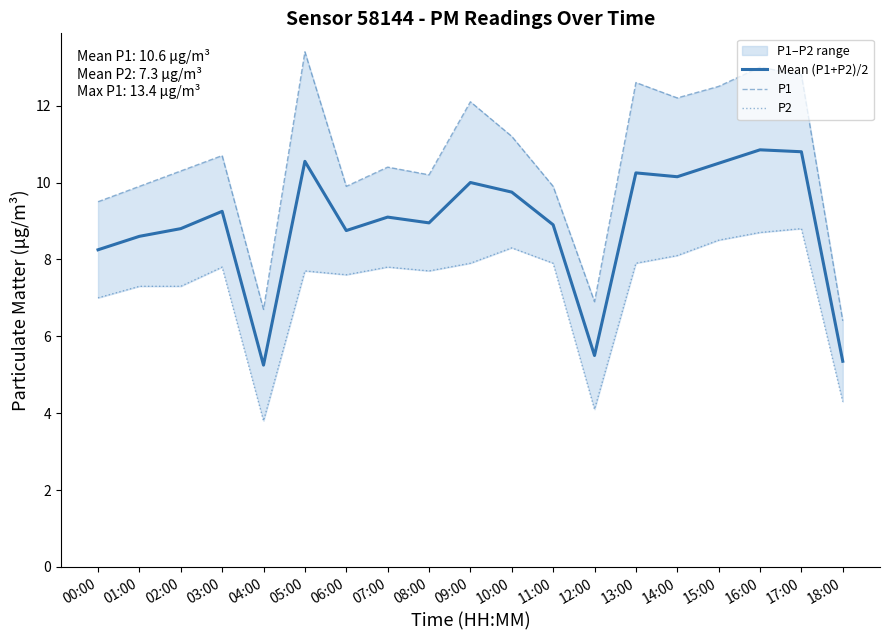

At 05:00, list the series in order from smallest to largest.

P2, Mean (P1+P2)/2, P1